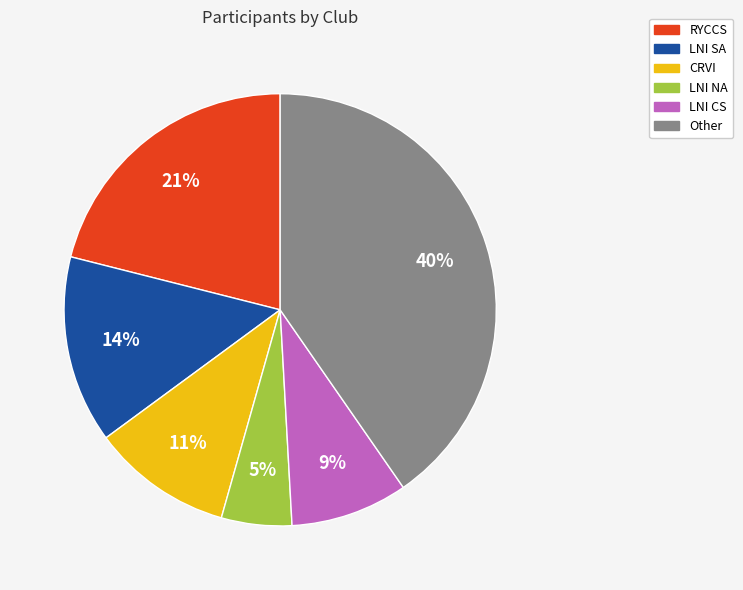

Between Other and LNI SA, which is larger?

Other